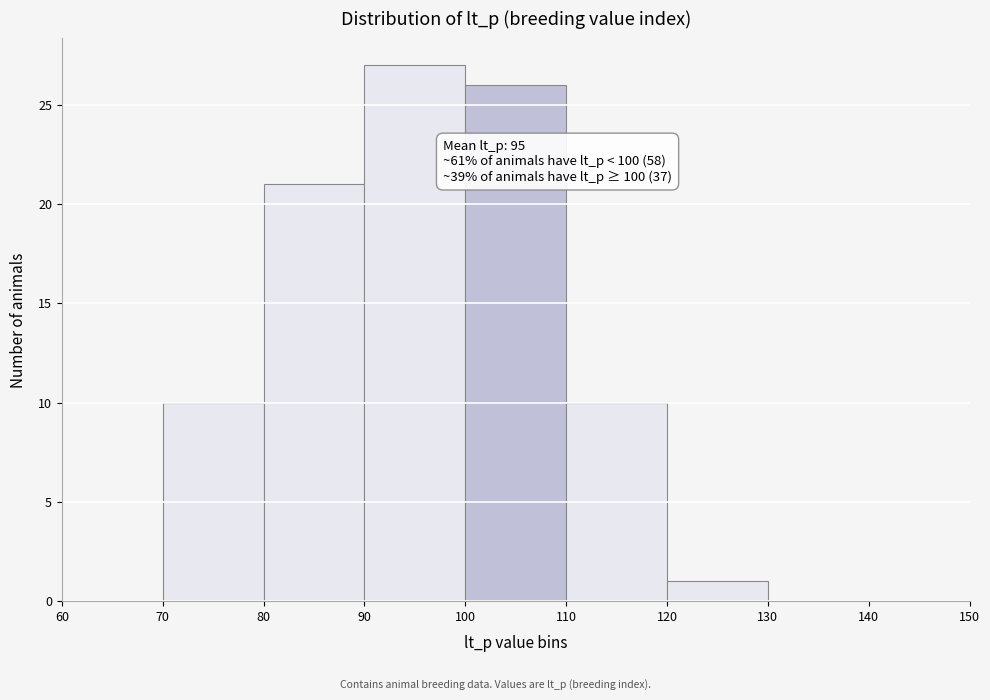

Over which range of the x-axis is the bar tallest?

90 to 100